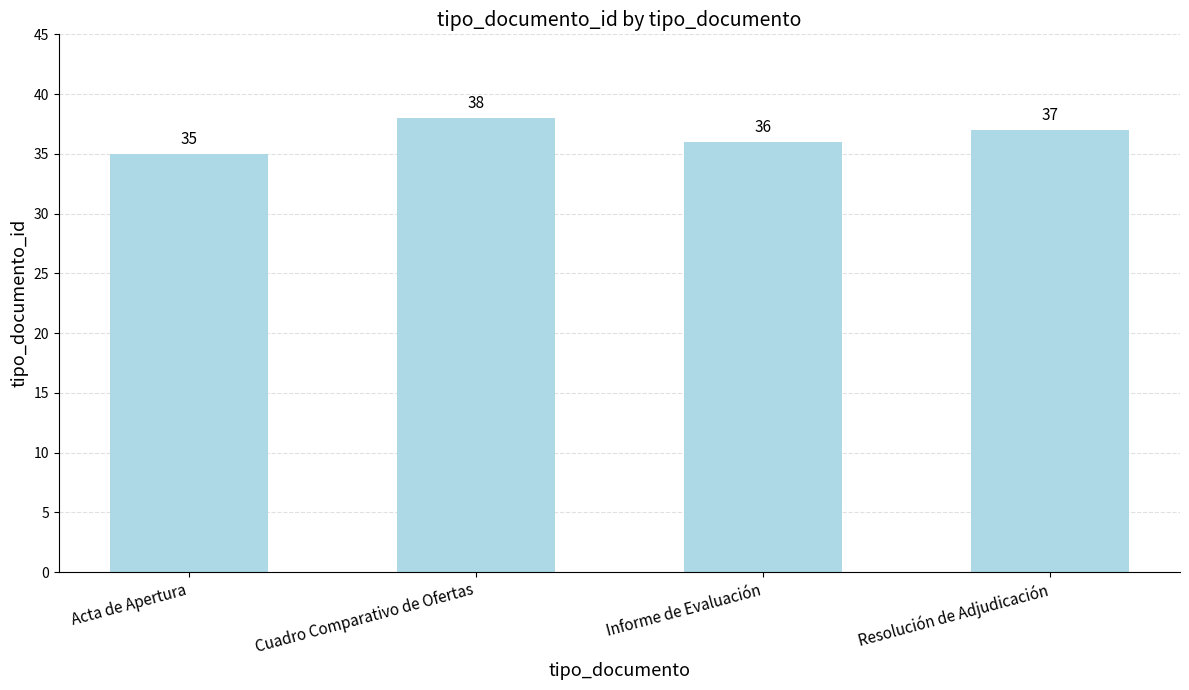

What is the minimum value shown in the chart?

35